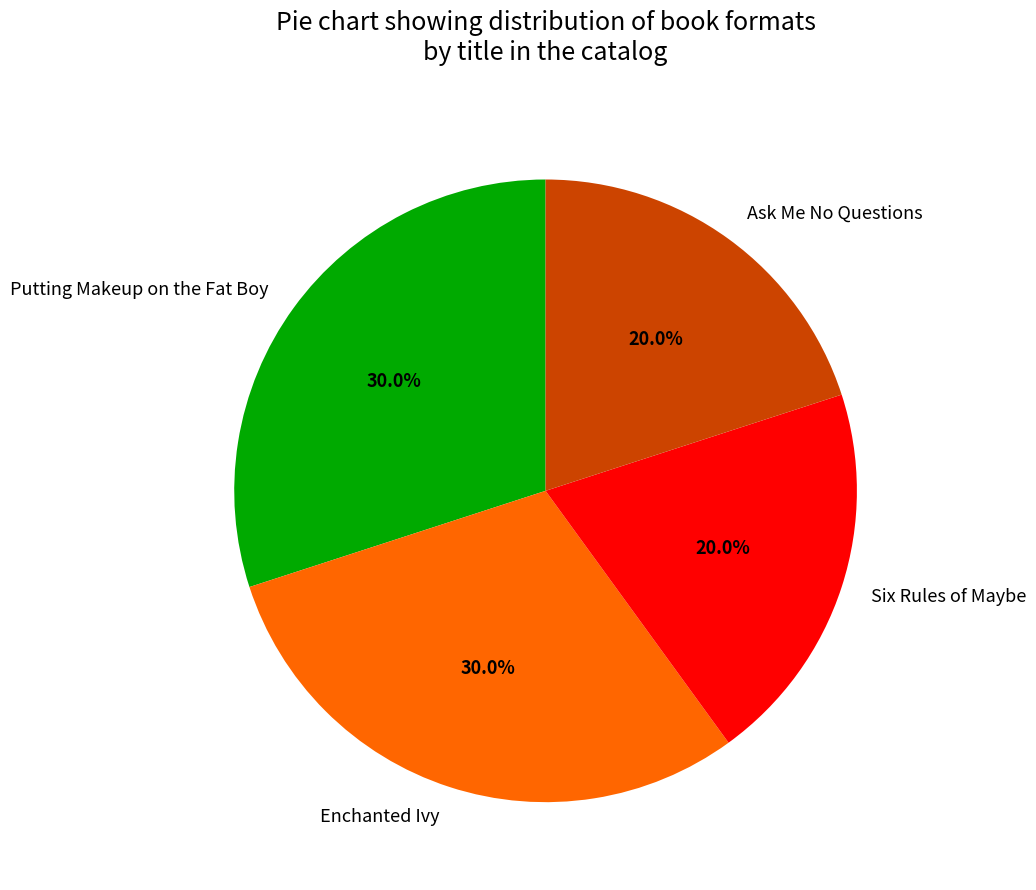

True or false: Ask Me No Questions accounts for 11% of the total.

False